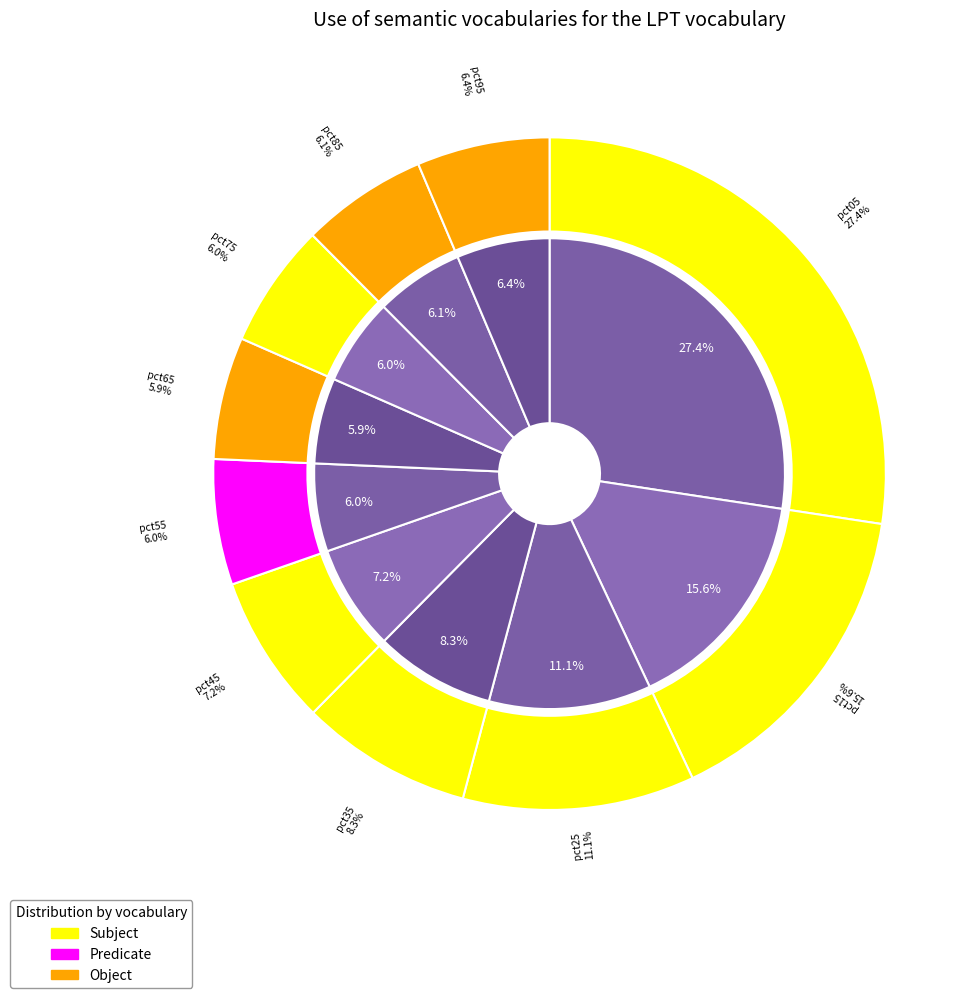

To the nearest percent, what is the difference between the pct25 and pct95 slice percentages?

5%